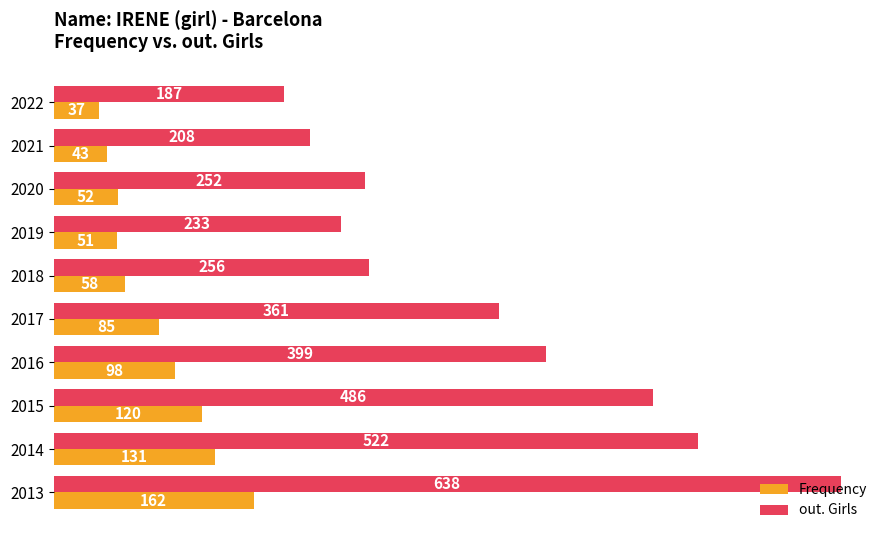

What is the approximate value of Frequency at 2019, to the nearest 50?

50